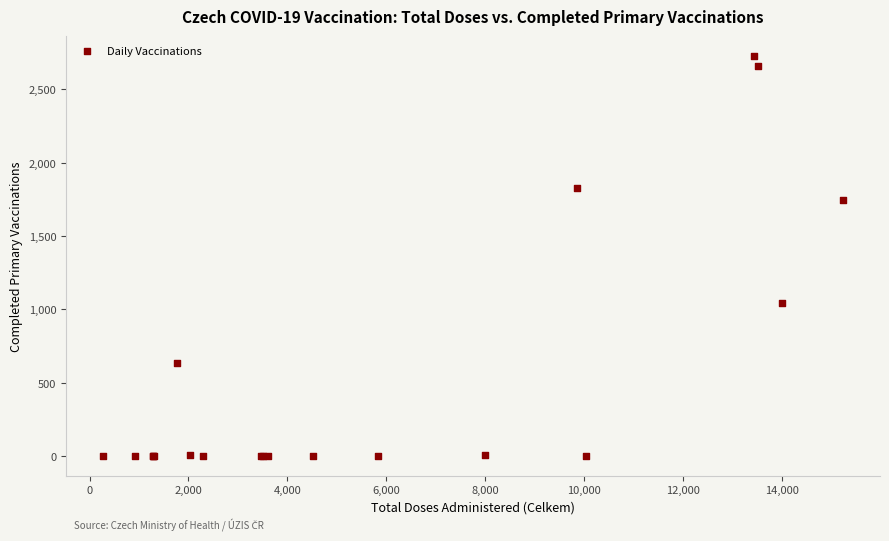

What Y value in the scatter plot is closest to 1364?

1044